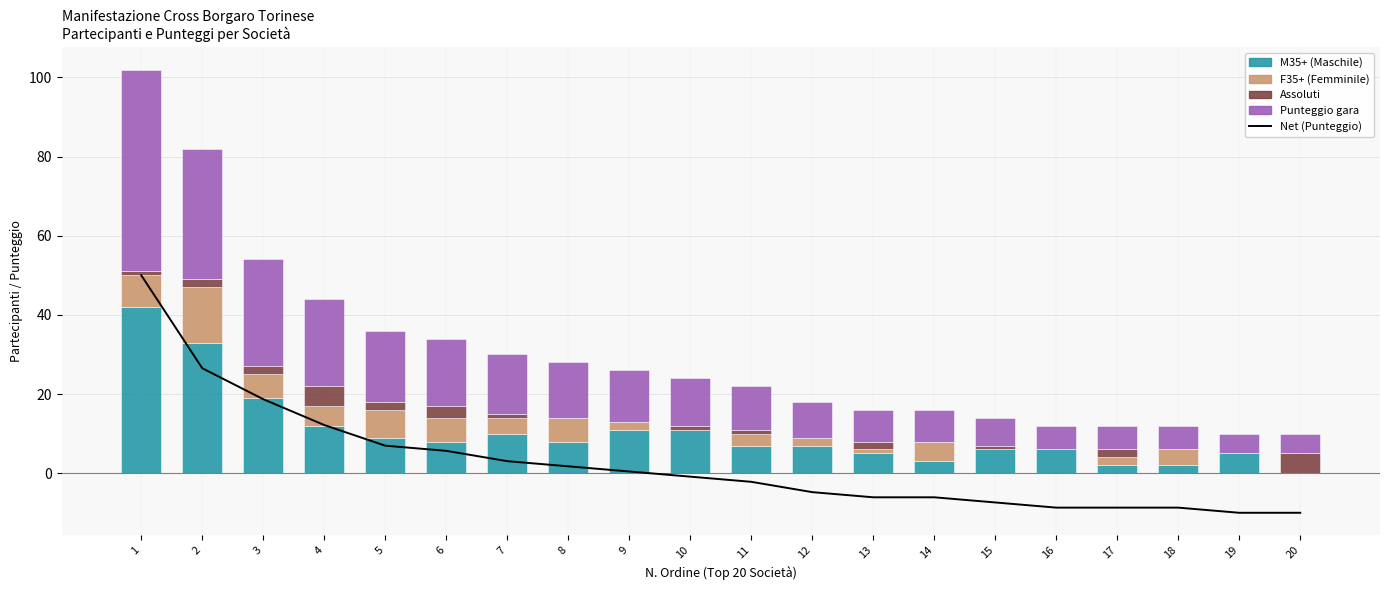

Between 14 and 5, which is larger?

5